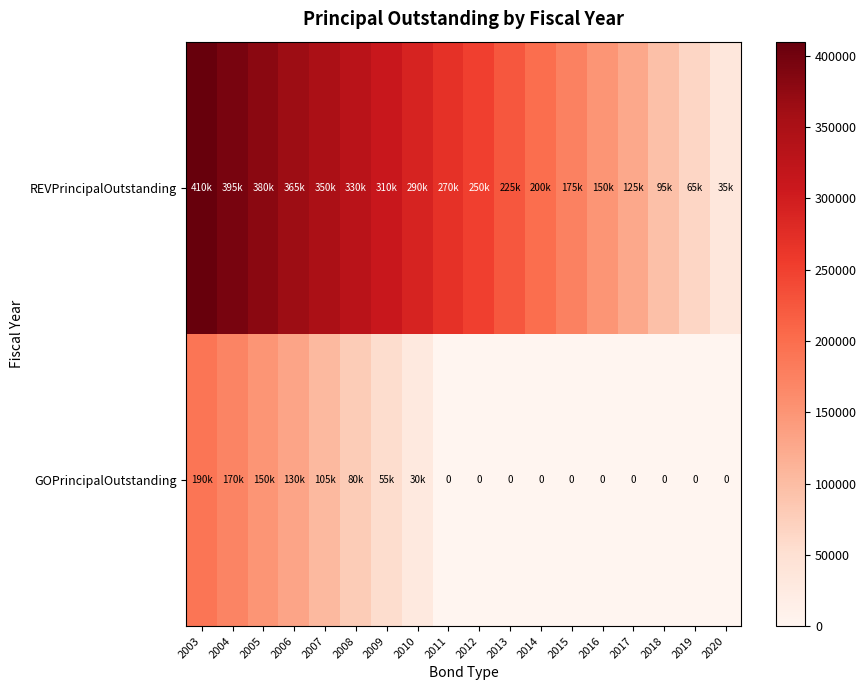

Is it true that REVPrincipalOutstanding equals 270000 at 2011?

True